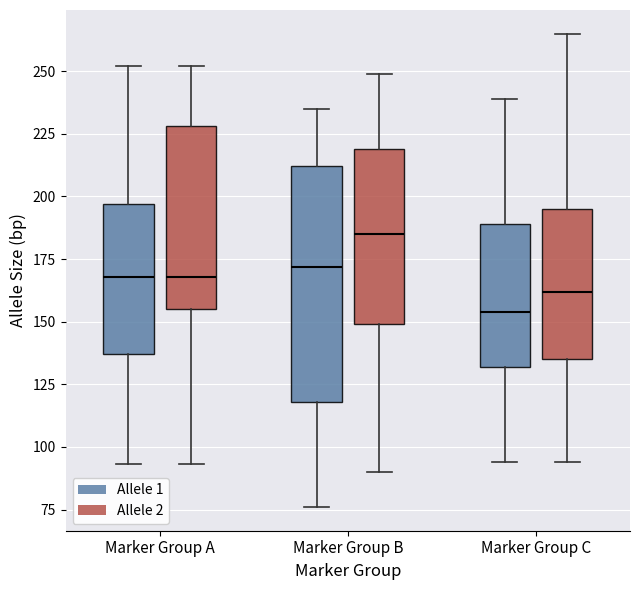

Which box has the lowest median line?

Marker Group C (Allele 1)